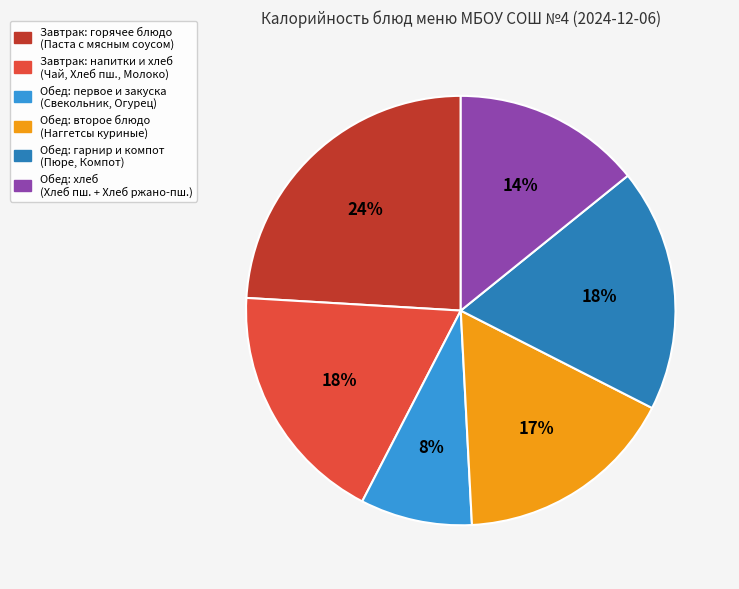

Does any single category account for the majority?

No